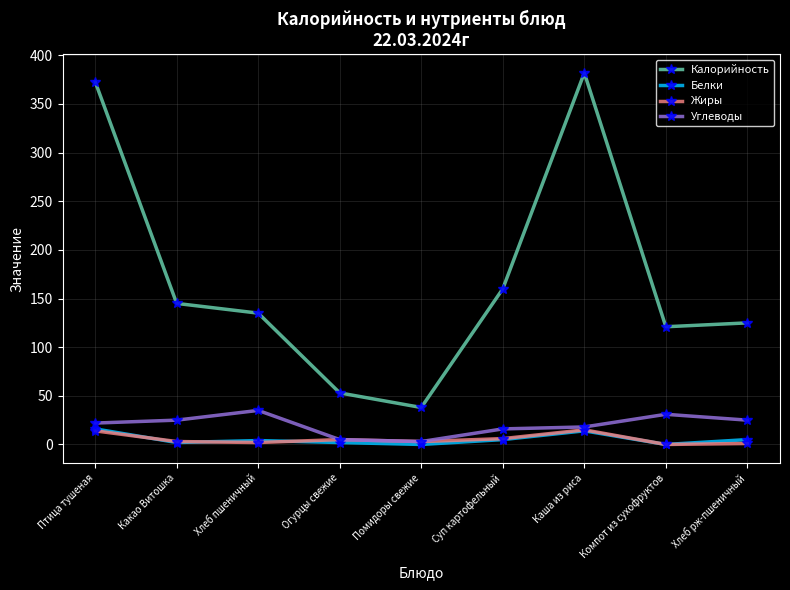

Which category has the highest value across all series?

Каша из риса